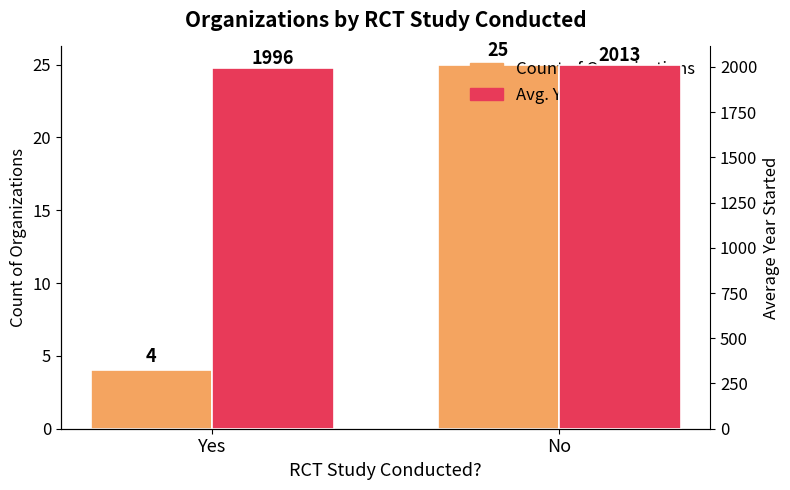

How many bars are there in total?

4